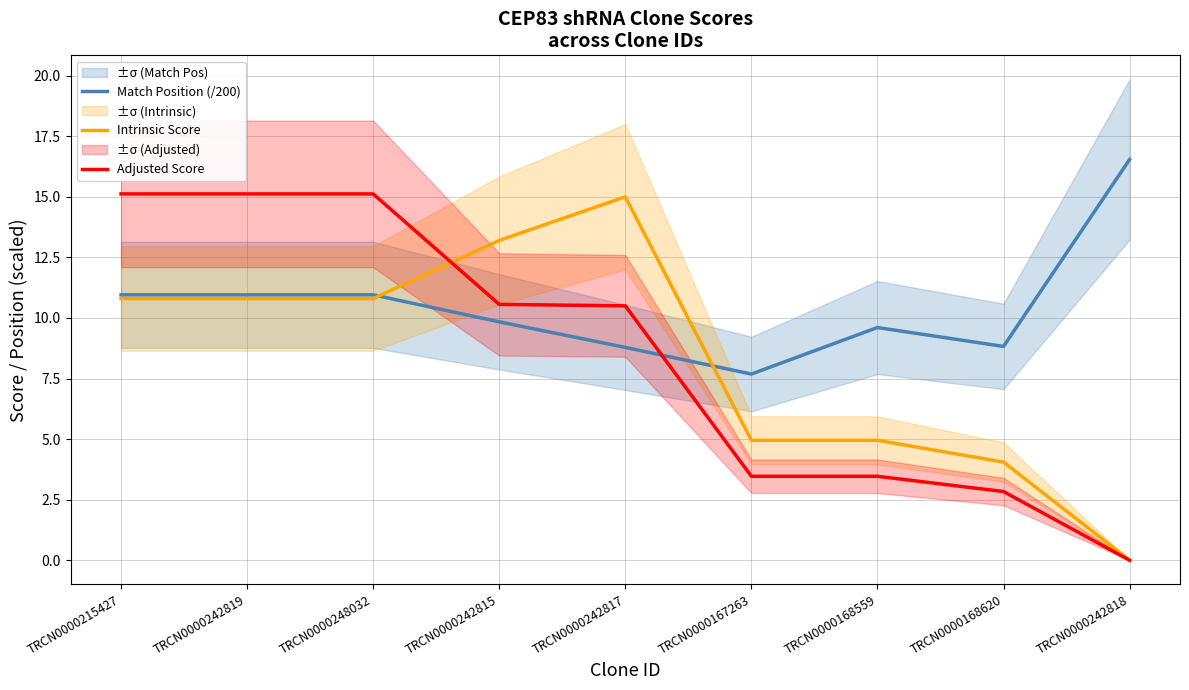

What are all the series names shown in the legend?

Match Position (/200), Intrinsic Score, Adjusted Score